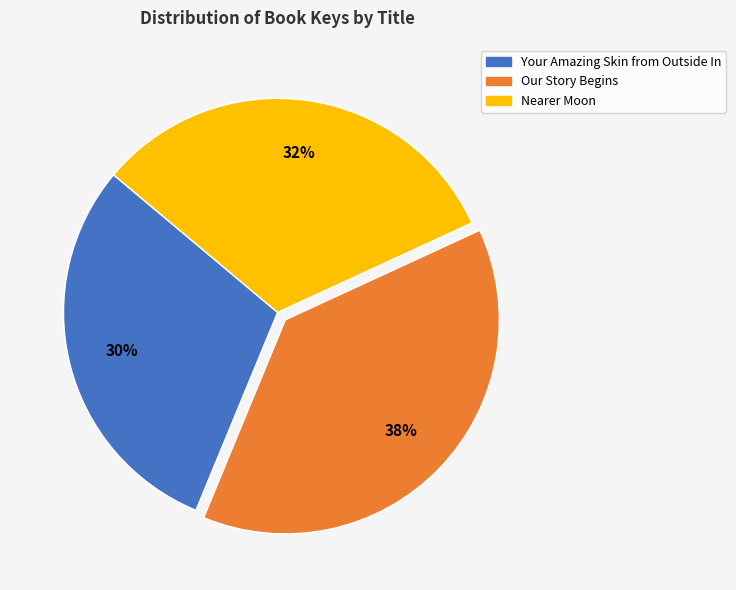

What is the ratio of the value at Nearer Moon to the value at Your Amazing Skin from Outside In?

1.1